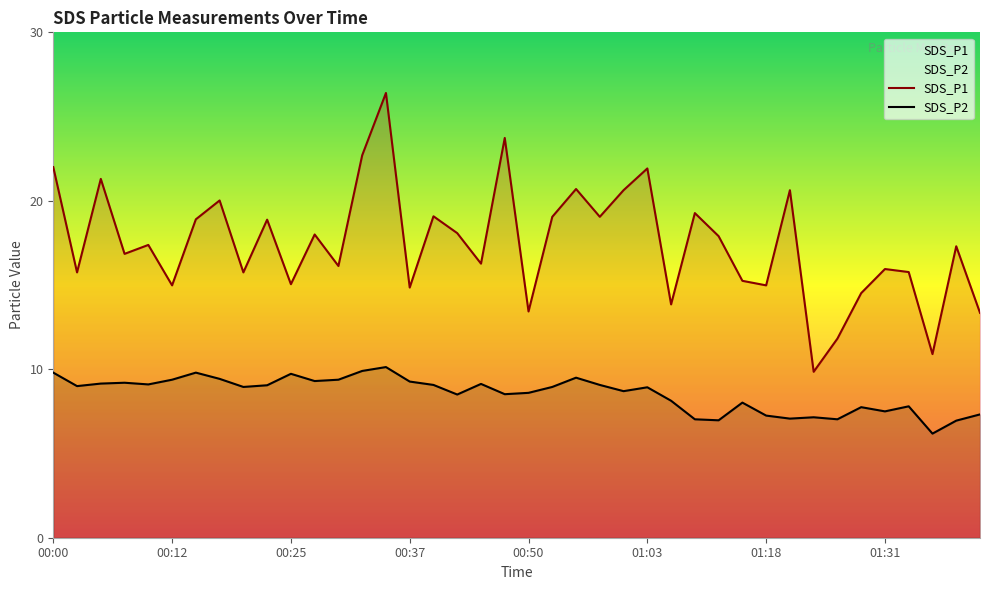

What is the highest value of the SDS_P1 series?

26.4